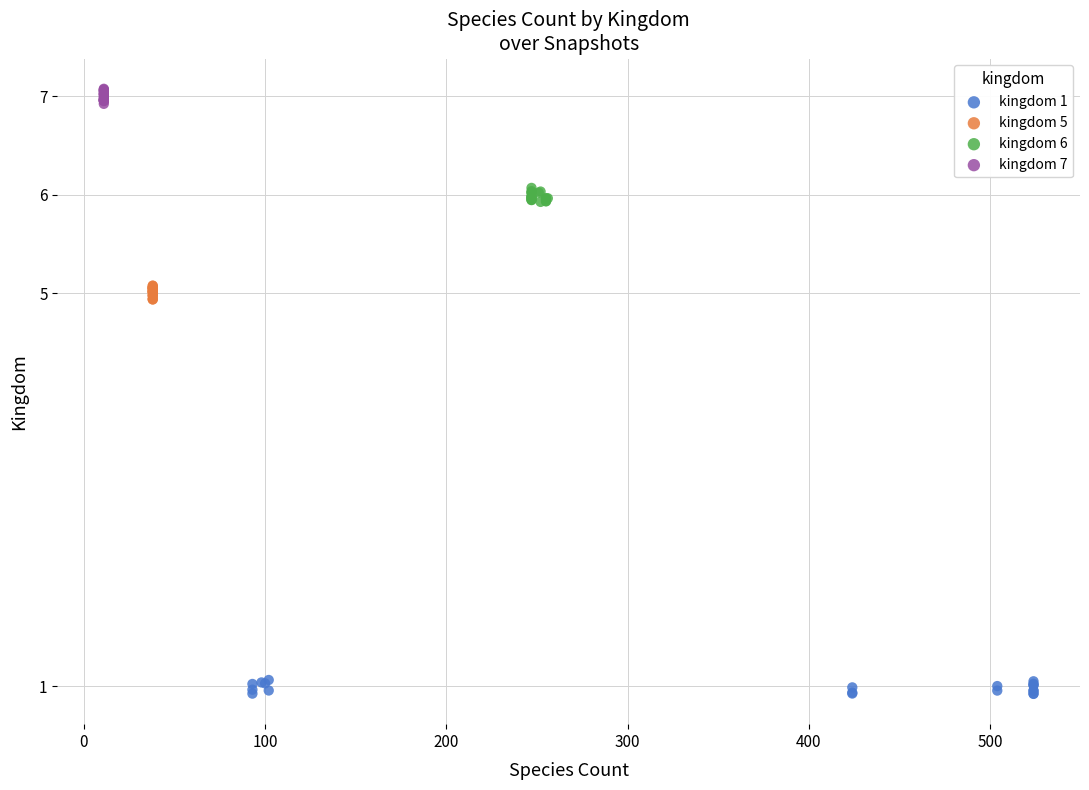

Which series contains the lowest Y value?

kingdom 1